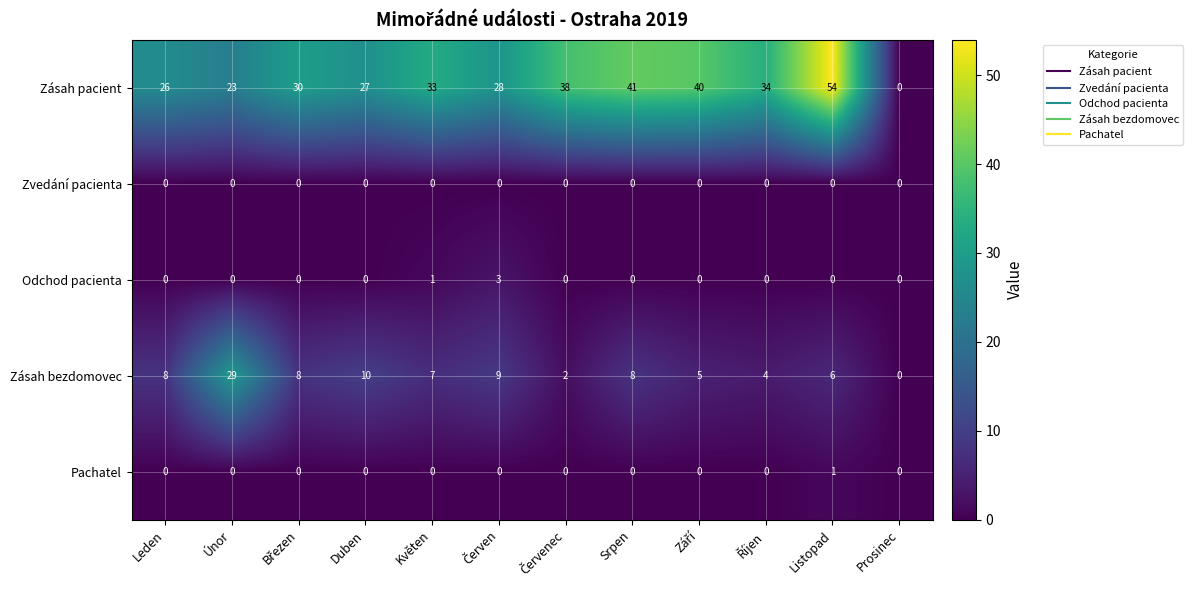

At which category does the chart reach its peak across all series?

Listopad